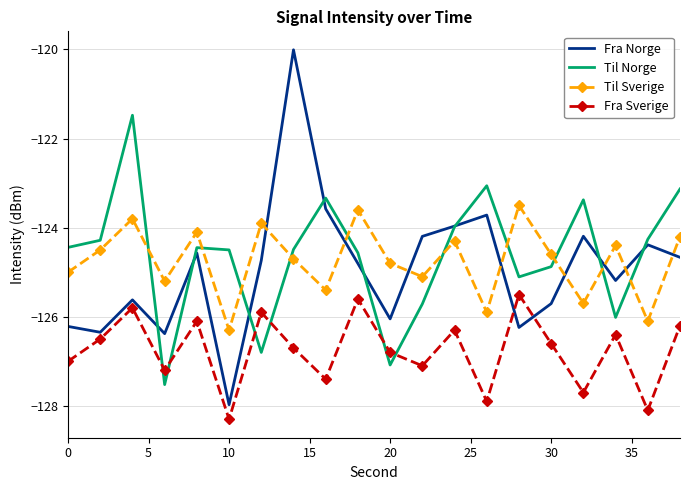

True or false: Fra Sverige and Til Sverige intersect in this chart.

False